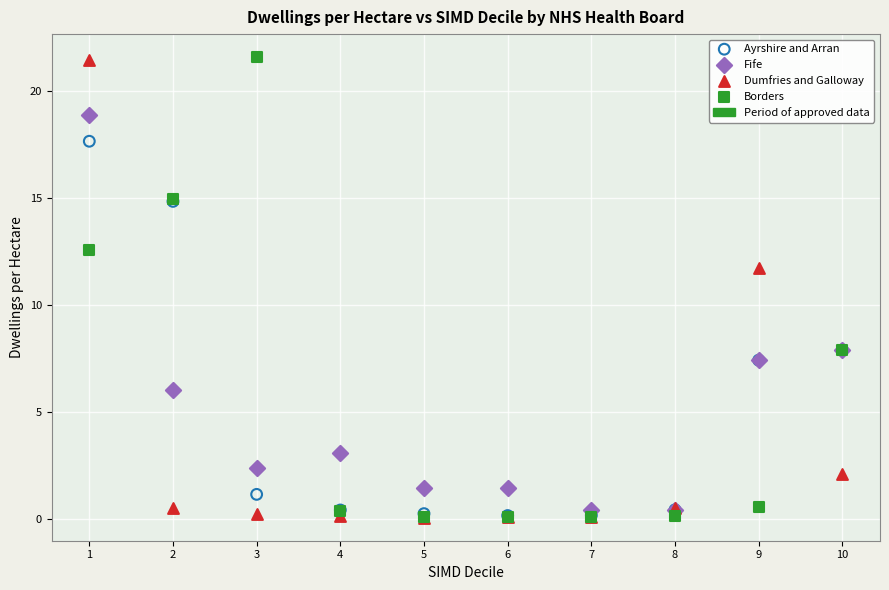

In the Dumfries and Galloway series, what Y value is closest to 10?

11.7